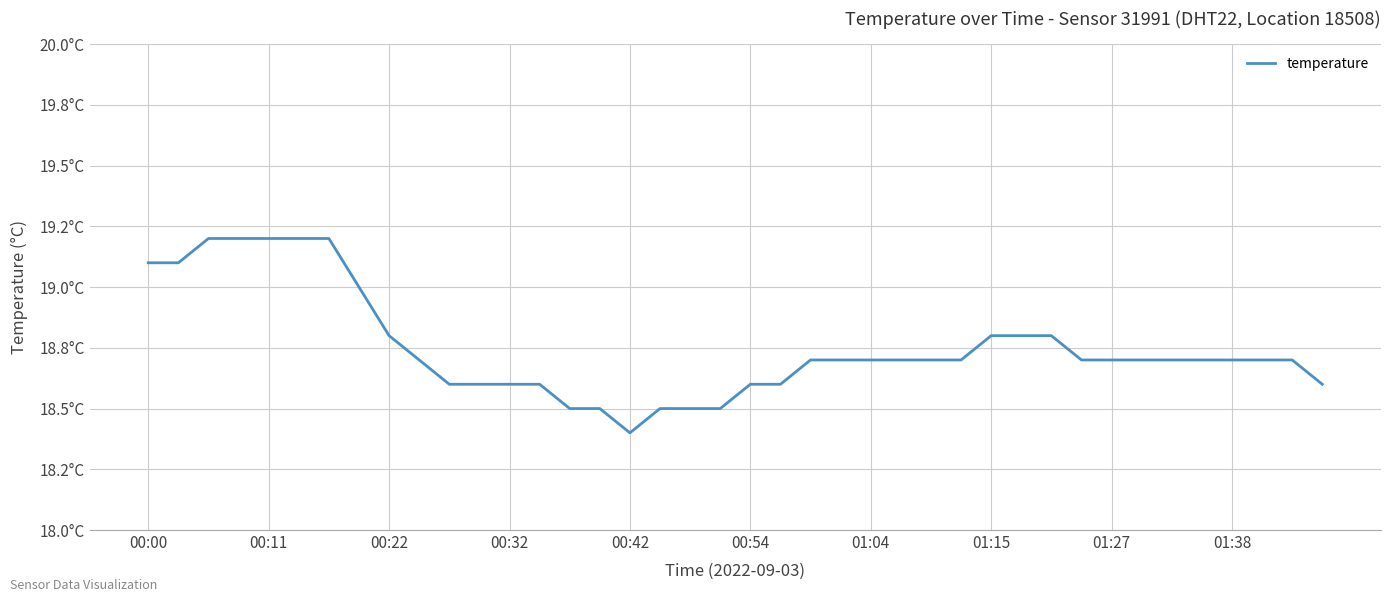

Does the chart have visible grid lines?

Yes